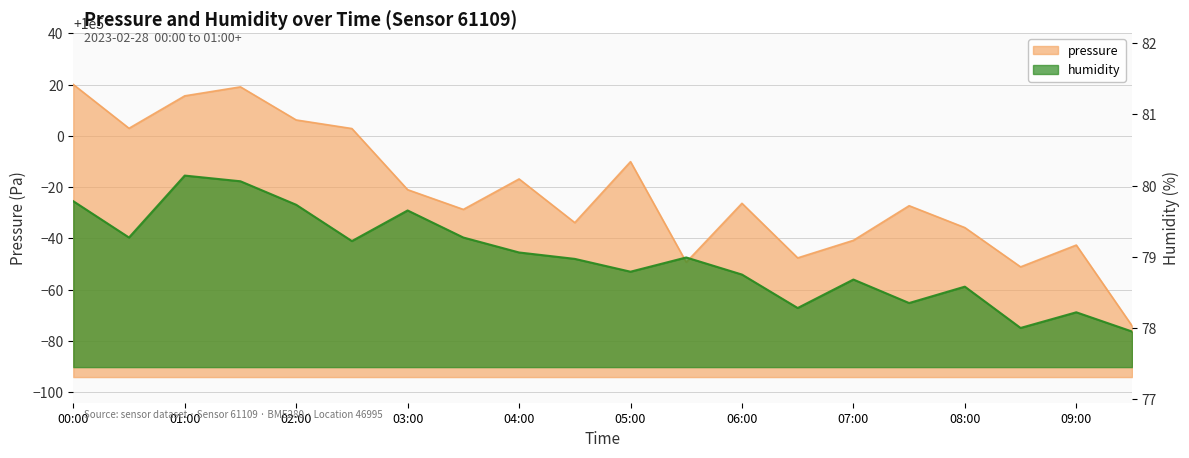

Reading right to left, extract all data points from this chart.

pressure: 09:30=99925.9	09:00=99957.4	08:30=99948.9	08:00=99964.2	07:30=99972.8	07:00=99959.2	06:30=99952.4	06:00=99973.7	05:30=99950.7	05:00=99989.9	04:30=99966.2	04:00=99983.2	03:30=99971.3	03:00=99979.0	02:30=100002.8	02:00=100006.2	01:30=100019.1	01:00=100015.6	00:30=100002.9	00:00=100020.0
humidity: 09:30=78.0	09:00=78.2	08:30=78.0	08:00=78.6	07:30=78.3	07:00=78.7	06:30=78.3	06:00=78.8	05:30=79.0	05:00=78.8	04:30=79.0	04:00=79.1	03:30=79.3	03:00=79.7	02:30=79.2	02:00=79.7	01:30=80.1	01:00=80.1	00:30=79.3	00:00=79.8